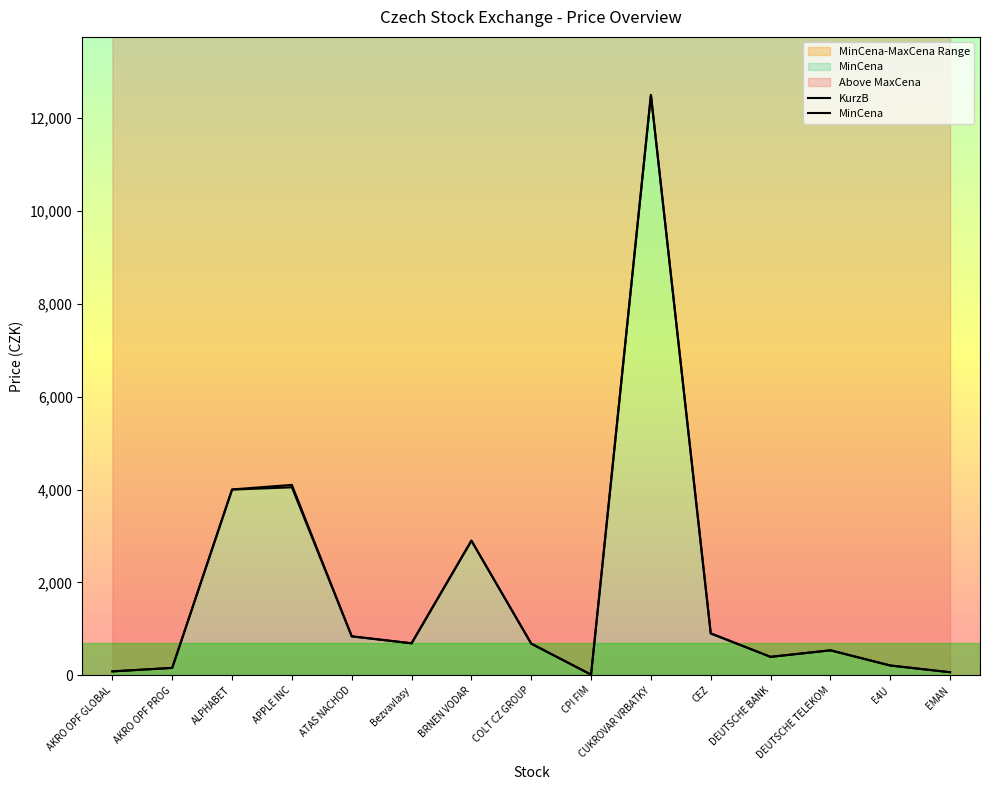

Is it true that KurzB equals 160.0 at AKRO OPF PROG?

True